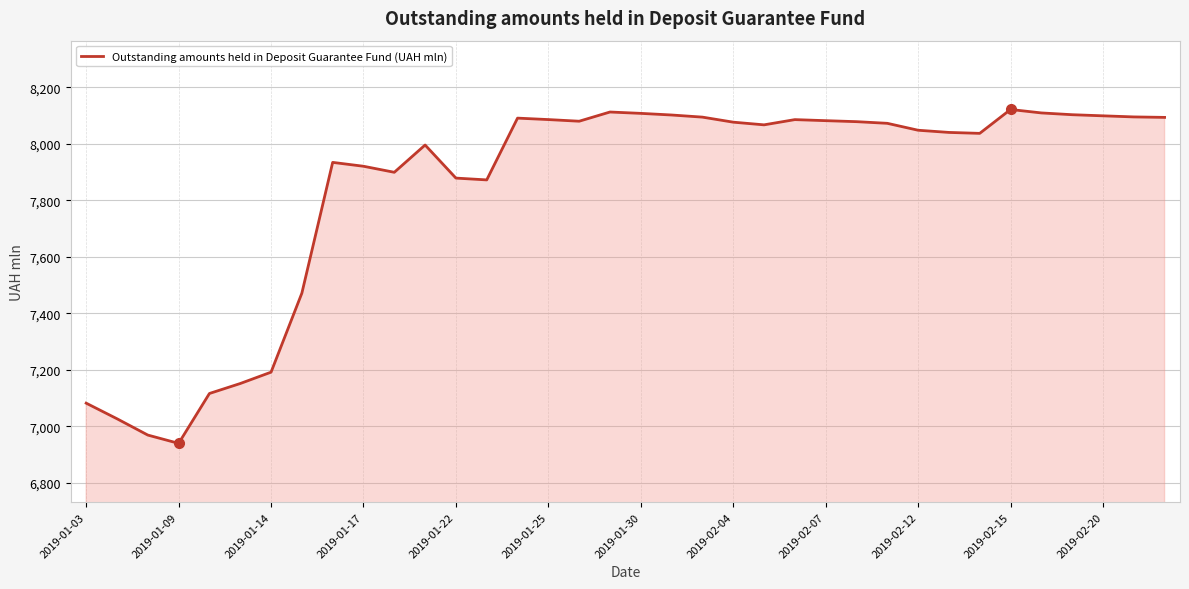

What is the smallest value displayed?

6939.6